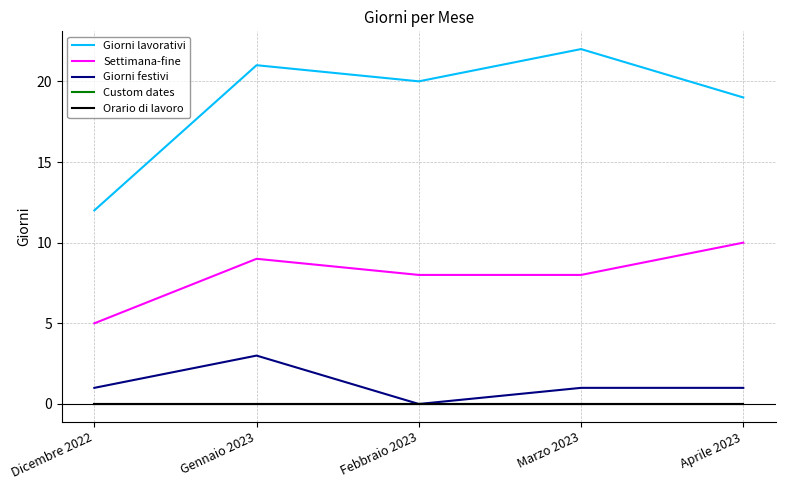

At Febbraio 2023, list the series in order from smallest to largest.

Giorni festivi, Custom dates, Orario di lavoro, Settimana-fine, Giorni lavorativi